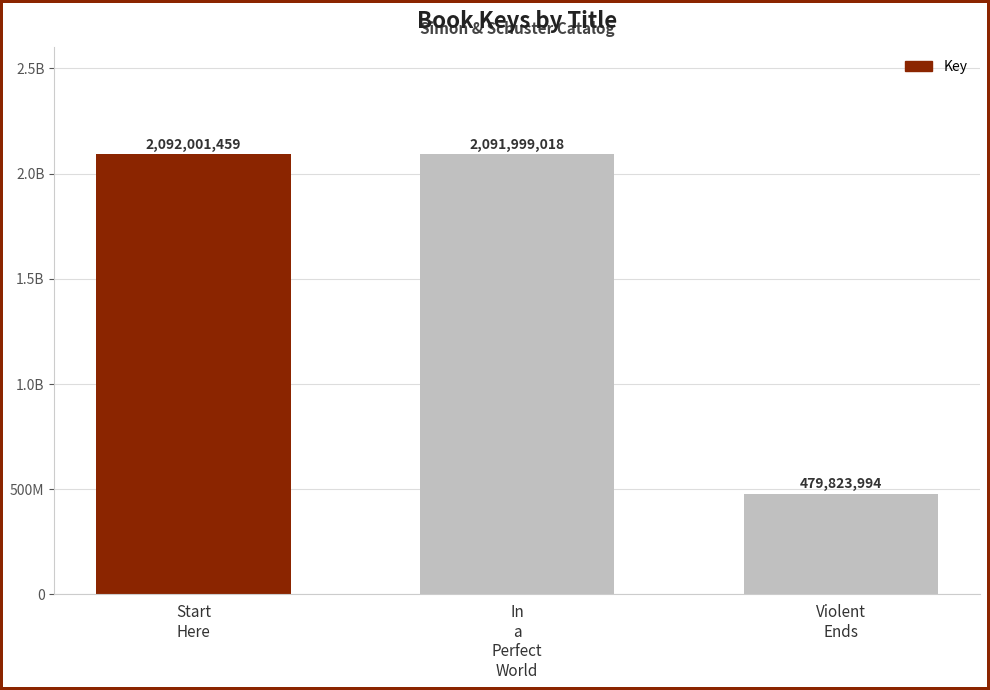

What is the greatest value displayed?

2092001459